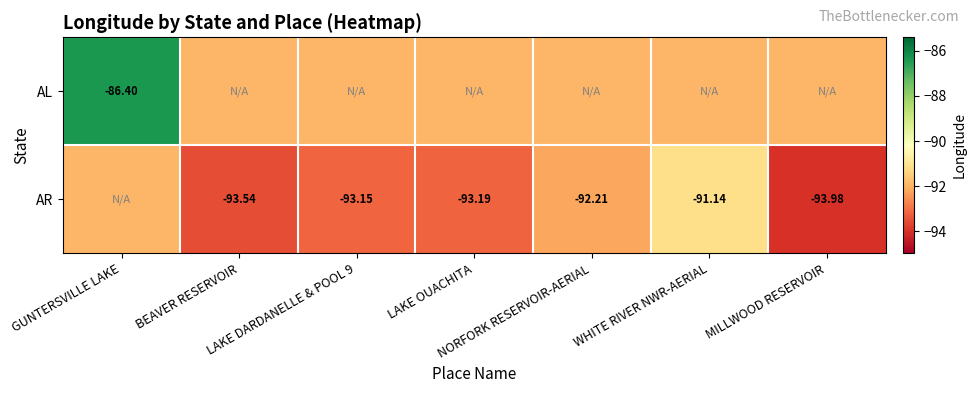

List the labels in order of AR value, smallest first.

MILLWOOD RESERVOIR, BEAVER RESERVOIR, LAKE OUACHITA, LAKE DARDANELLE & POOL 9, NORFORK RESERVOIR-AERIAL, GUNTERSVILLE LAKE, WHITE RIVER NWR-AERIAL